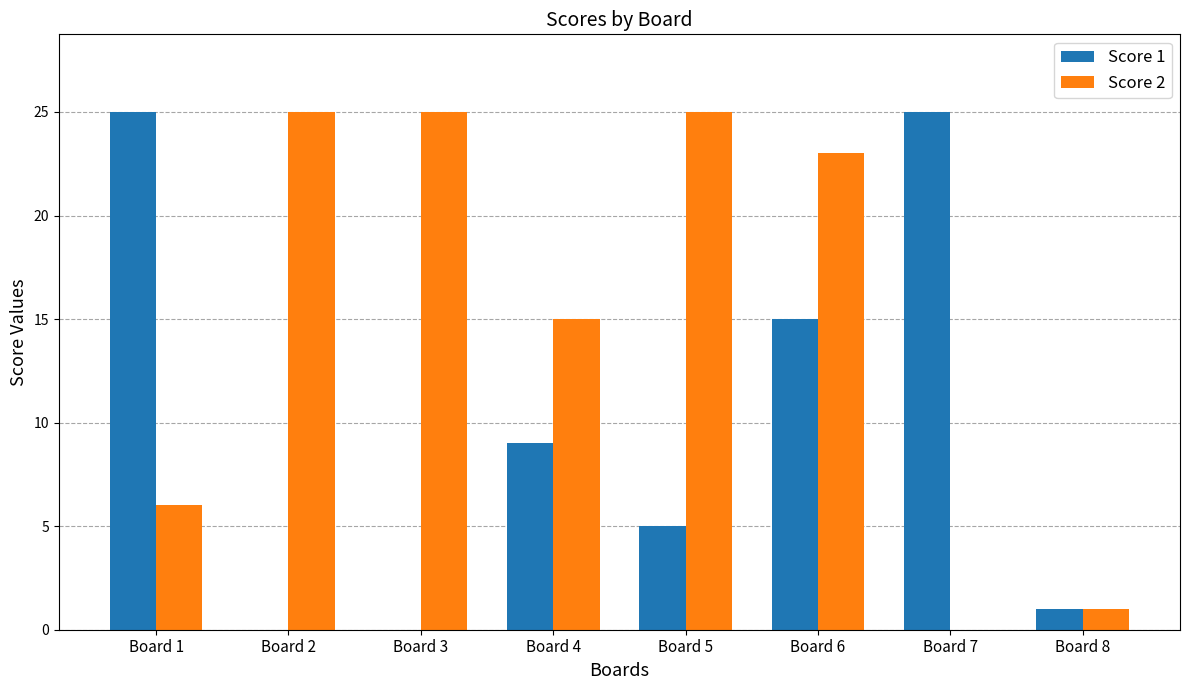

Between Board 1 and Board 8, which series saw the biggest shift?

Score 1